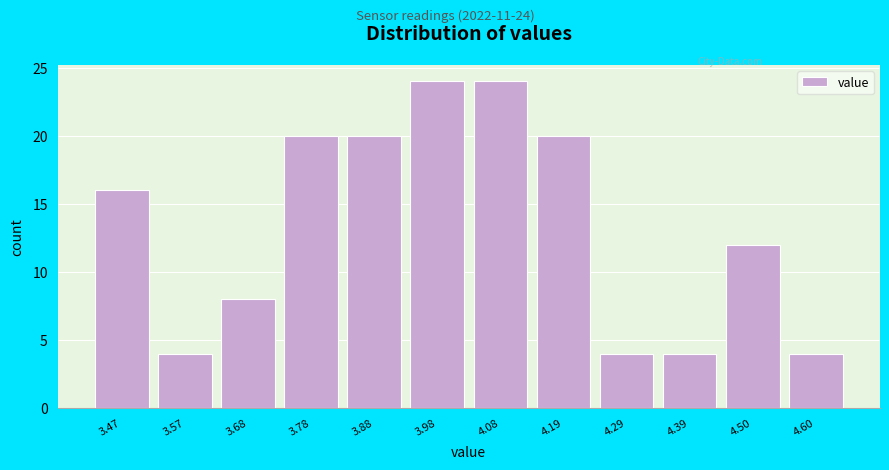

Reading left to right, transcribe all the data shown in this chart.

16	4	8	20	20	24	24	20	4	4	12	4